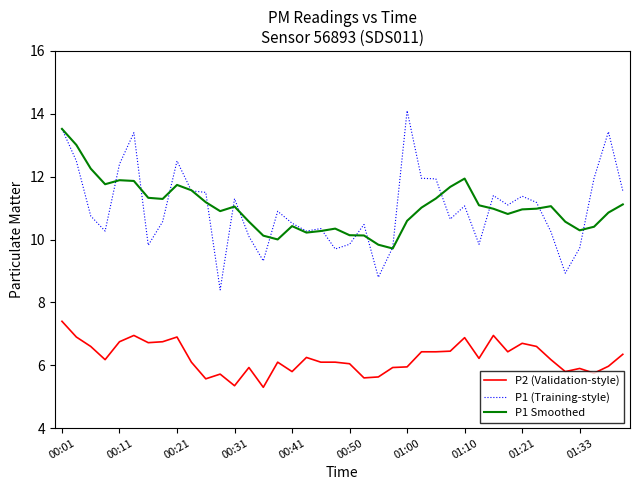

Is this an area chart (filled region under the line)?

No